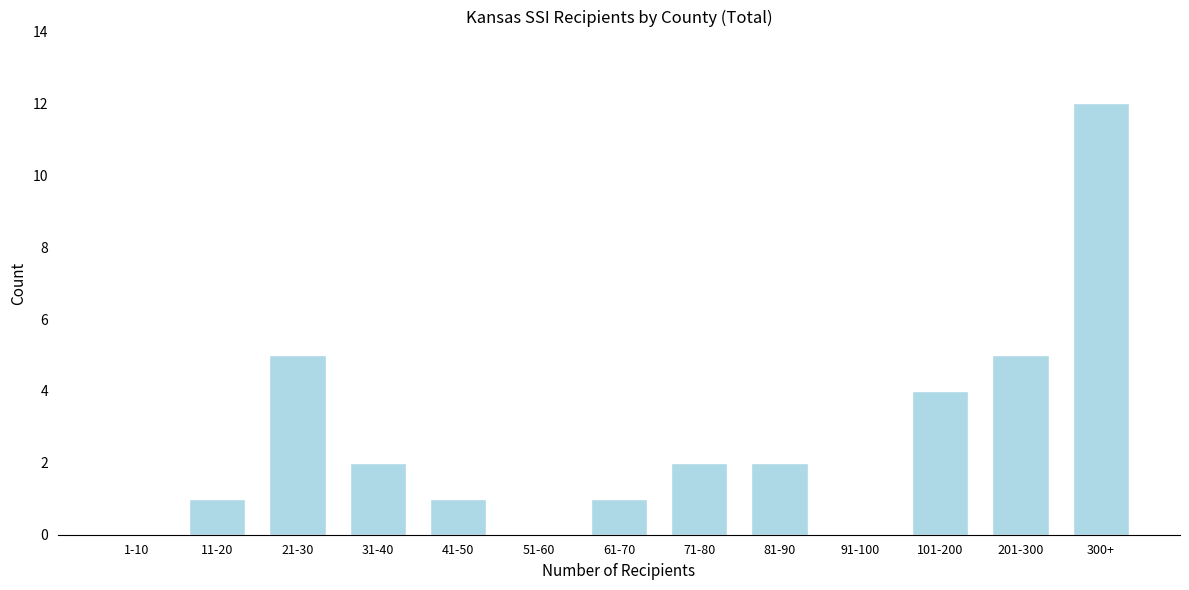

Reading right to left, extract all data points from this chart.

300+=12	201-300=5	101-200=4	91-100=0	81-90=2	71-80=2	61-70=1	51-60=0	41-50=1	31-40=2	21-30=5	11-20=1	1-10=0